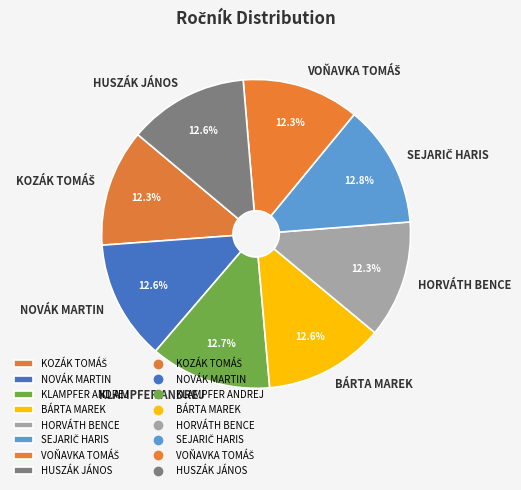

Is it true that HORVÁTH BENCE is 21% of the pie?

False